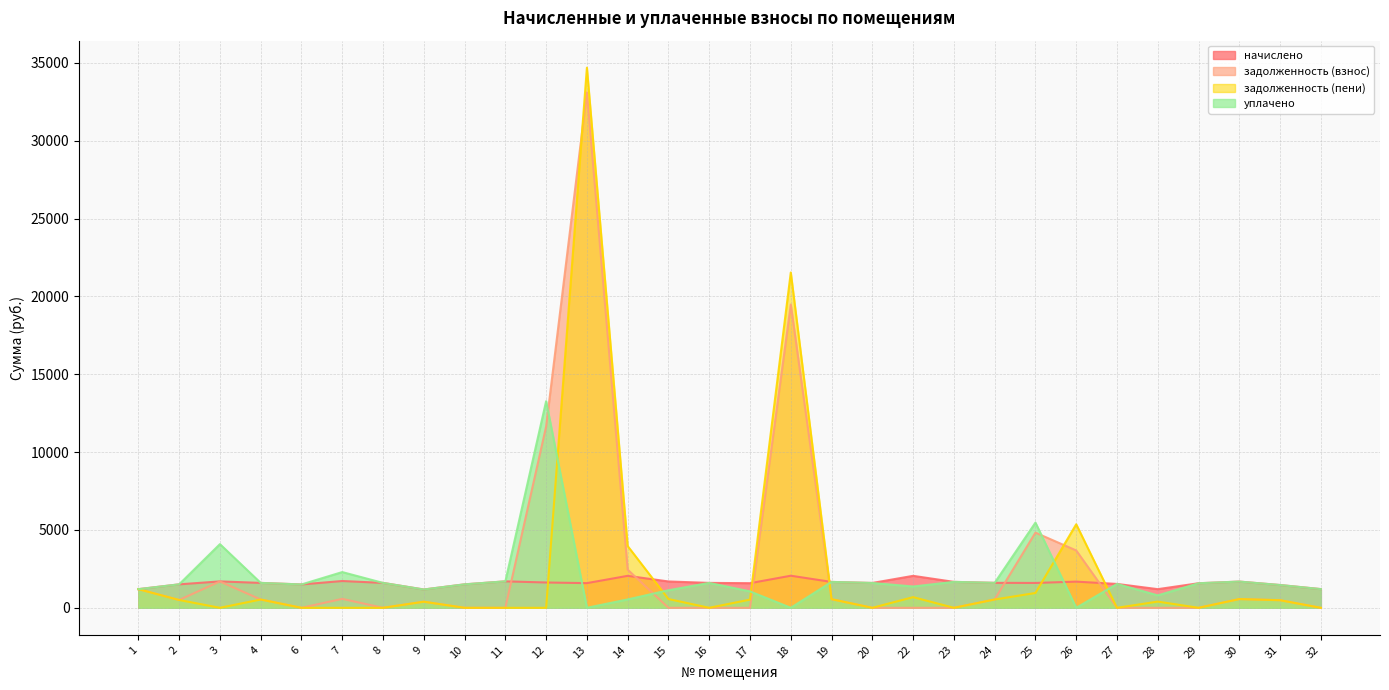

What is the sum of the уплачено values at 6 and 25?

6974.1